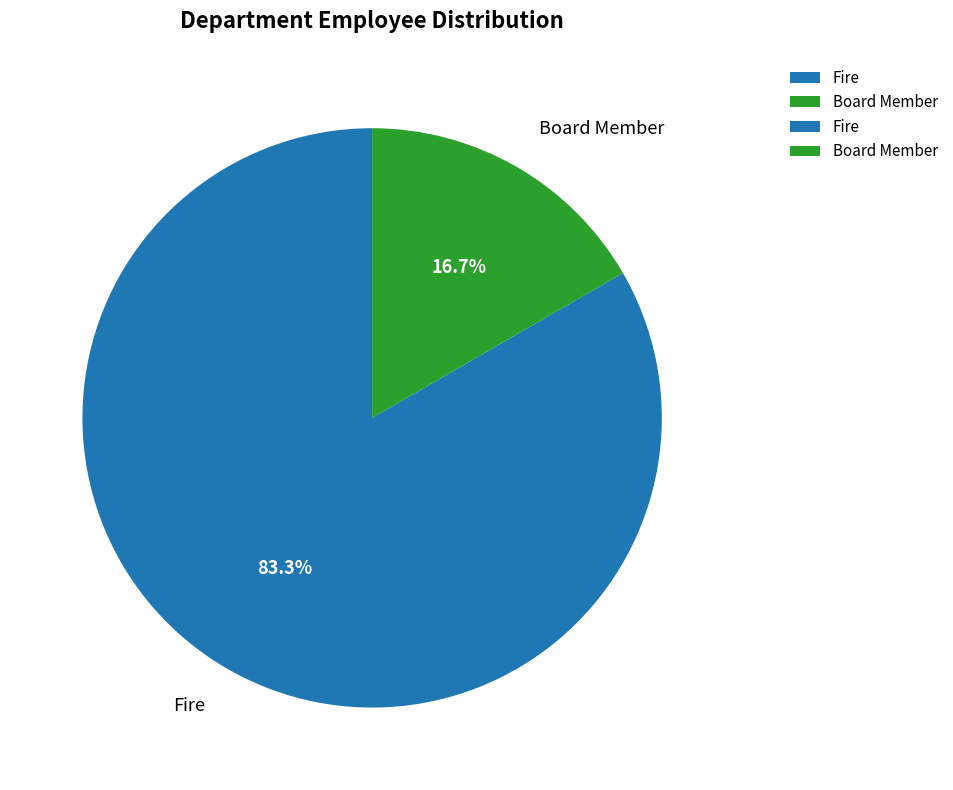

Does Fire represent more than half of the total?

Yes